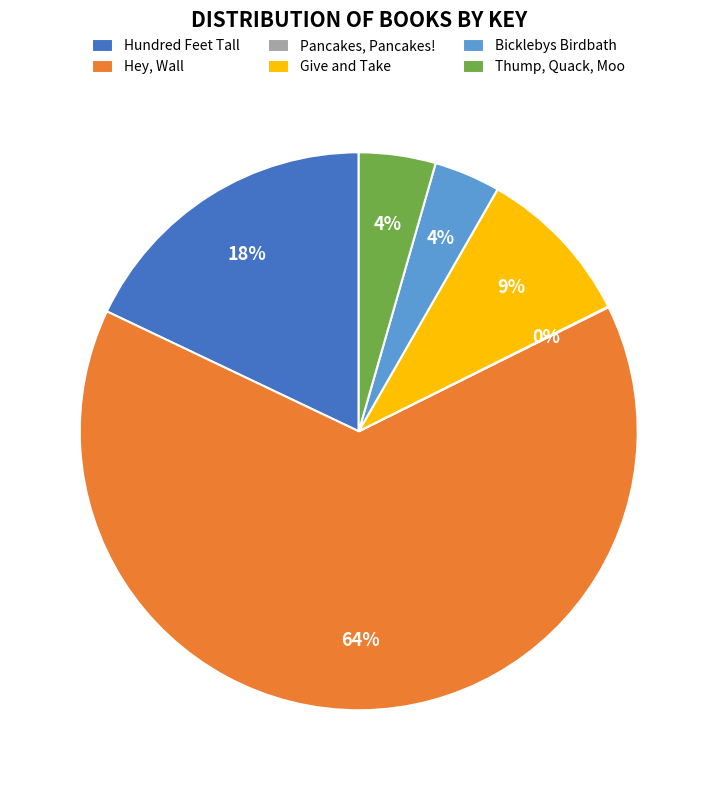

Combined, do Give and Take and Bicklebys Birdbath account for over 50%?

No